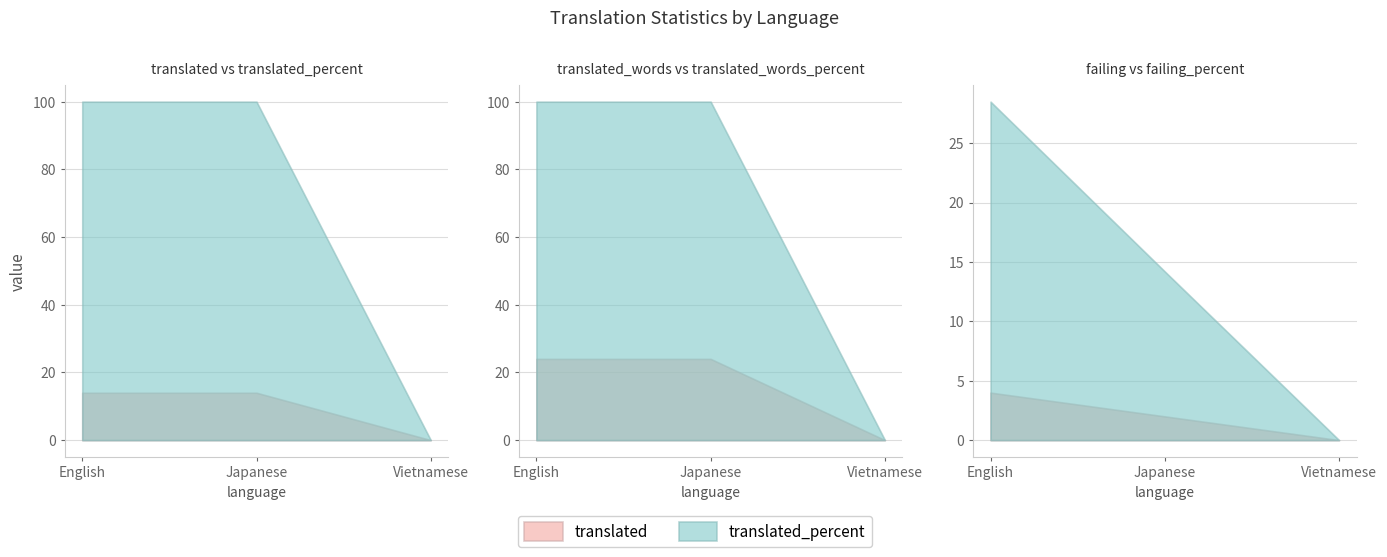

Where does the failing_percent series first go above 14?

English